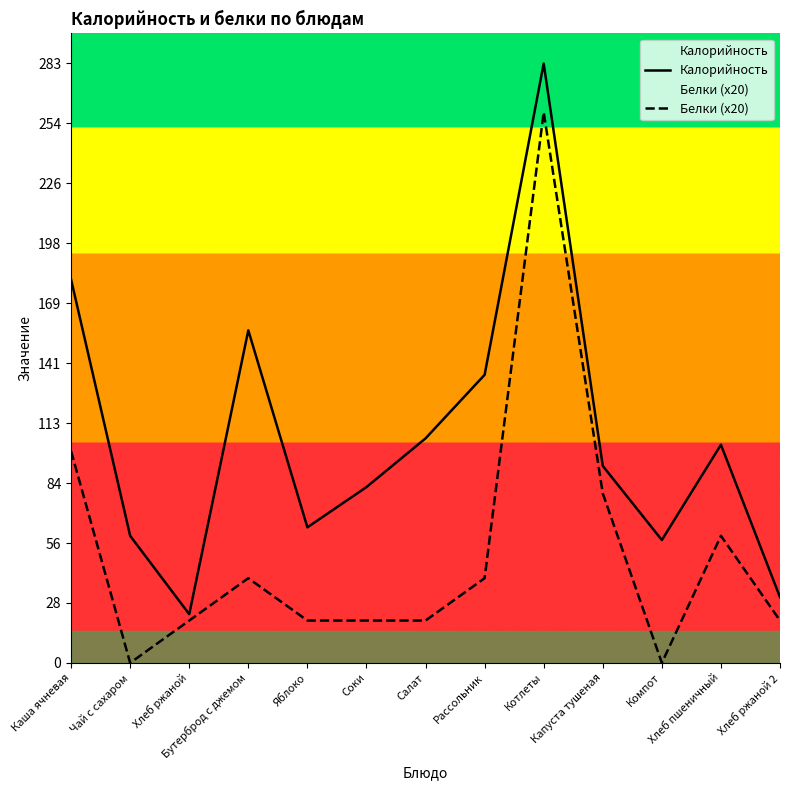

Where does the Белки (x20) series first go above 20?

Каша ячневая